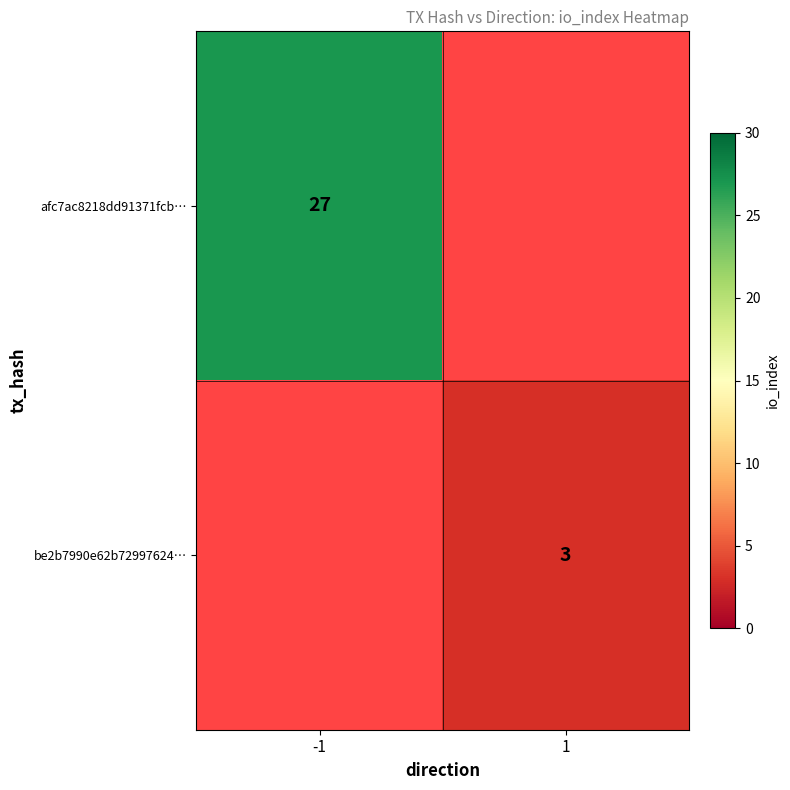

The value of be2b7990e62b72997624… at 1 is 3. True or false?

True